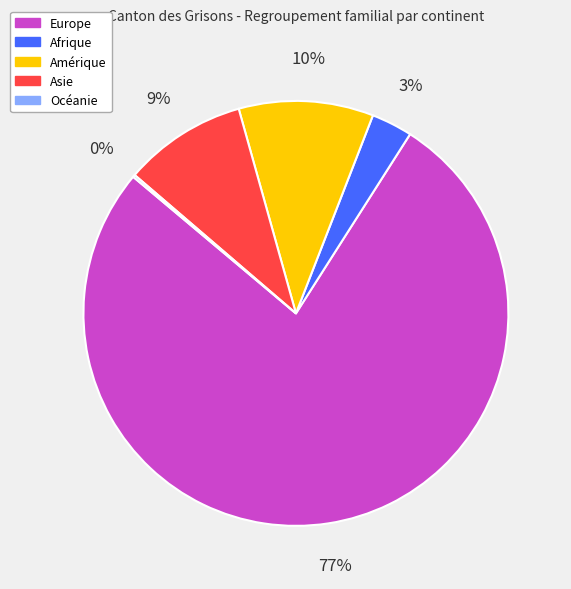

To the nearest percent, what percentage of the pie is Afrique?

3%